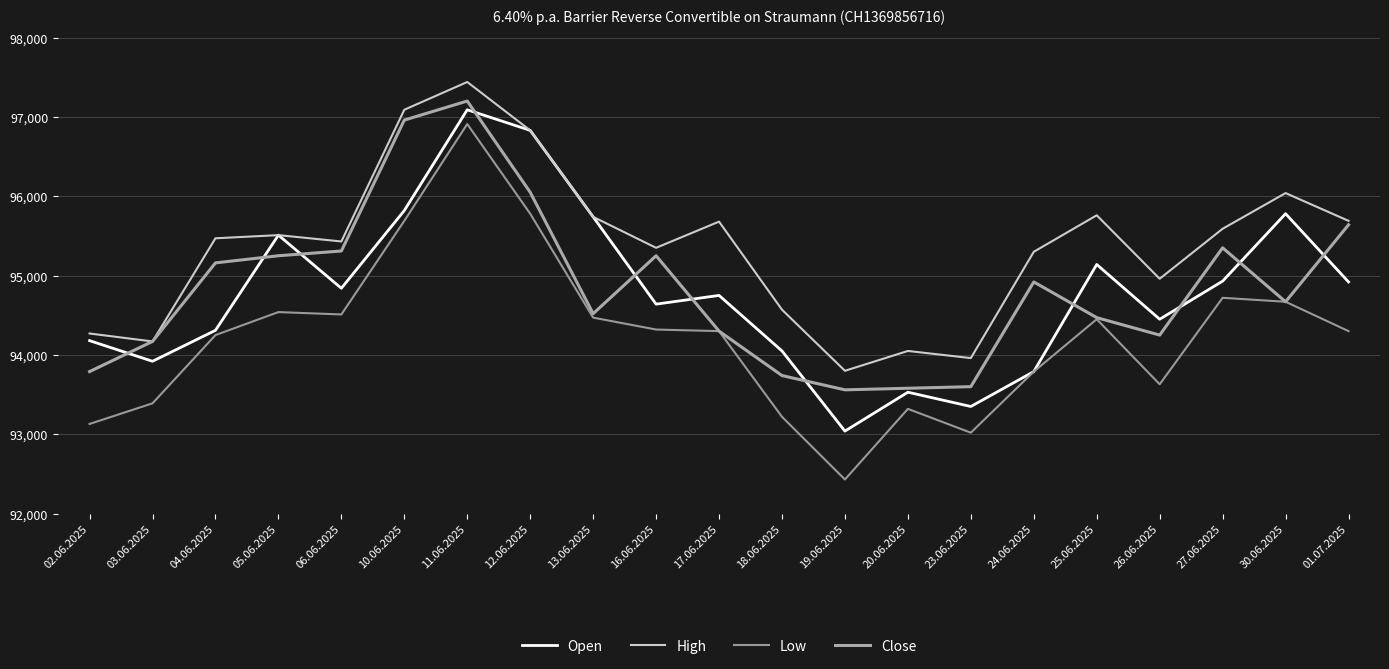

What is the average value of the High series?

95367